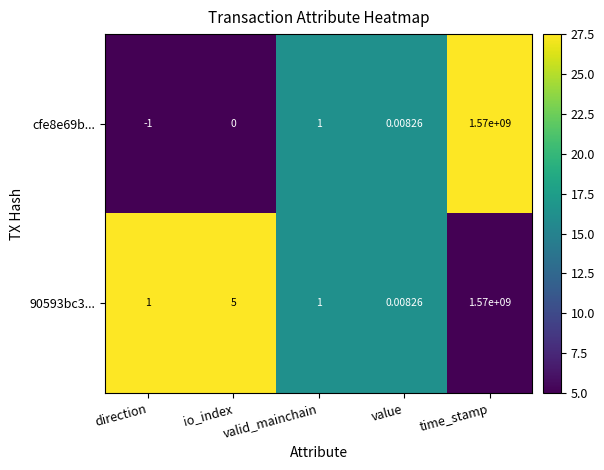

At which category is the sum across all series the highest?

time_stamp